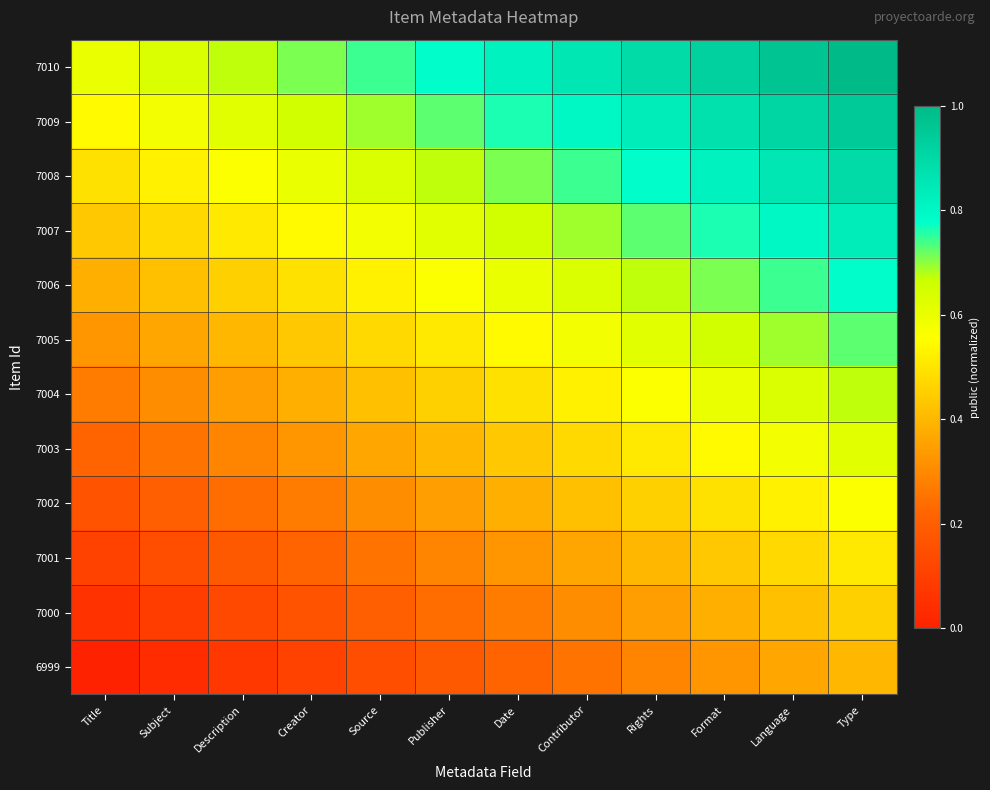

Reading left to right, extract all data points from this chart.

7010: Title=0.6	Subject=0.6	Description=0.7	Creator=0.7	Source=0.7	Publisher=0.8	Date=0.8	Contributor=0.9	Rights=0.9	Format=0.9	Language=1.0	Type=1.0
7009: Title=0.5	Subject=0.6	Description=0.6	Creator=0.7	Source=0.7	Publisher=0.7	Date=0.8	Contributor=0.8	Rights=0.8	Format=0.9	Language=0.9	Type=0.9
7008: Title=0.5	Subject=0.5	Description=0.6	Creator=0.6	Source=0.6	Publisher=0.7	Date=0.7	Contributor=0.7	Rights=0.8	Format=0.8	Language=0.9	Type=0.9
7007: Title=0.4	Subject=0.5	Description=0.5	Creator=0.5	Source=0.6	Publisher=0.6	Date=0.7	Contributor=0.7	Rights=0.7	Format=0.8	Language=0.8	Type=0.8
7006: Title=0.4	Subject=0.4	Description=0.5	Creator=0.5	Source=0.5	Publisher=0.6	Date=0.6	Contributor=0.6	Rights=0.7	Format=0.7	Language=0.7	Type=0.8
7005: Title=0.3	Subject=0.4	Description=0.4	Creator=0.4	Source=0.5	Publisher=0.5	Date=0.5	Contributor=0.6	Rights=0.6	Format=0.7	Language=0.7	Type=0.7
7004: Title=0.3	Subject=0.3	Description=0.3	Creator=0.4	Source=0.4	Publisher=0.5	Date=0.5	Contributor=0.5	Rights=0.6	Format=0.6	Language=0.6	Type=0.7
7003: Title=0.2	Subject=0.3	Description=0.3	Creator=0.3	Source=0.4	Publisher=0.4	Date=0.4	Contributor=0.5	Rights=0.5	Format=0.5	Language=0.6	Type=0.6
7002: Title=0.2	Subject=0.2	Description=0.2	Creator=0.3	Source=0.3	Publisher=0.3	Date=0.4	Contributor=0.4	Rights=0.5	Format=0.5	Language=0.5	Type=0.6
7001: Title=0.1	Subject=0.1	Description=0.2	Creator=0.2	Source=0.3	Publisher=0.3	Date=0.3	Contributor=0.4	Rights=0.4	Format=0.4	Language=0.5	Type=0.5
7000: Title=0.1	Subject=0.1	Description=0.1	Creator=0.2	Source=0.2	Publisher=0.2	Date=0.3	Contributor=0.3	Rights=0.3	Format=0.4	Language=0.4	Type=0.5
6999: Title=0.0	Subject=0.0	Description=0.1	Creator=0.1	Source=0.1	Publisher=0.2	Date=0.2	Contributor=0.3	Rights=0.3	Format=0.3	Language=0.4	Type=0.4